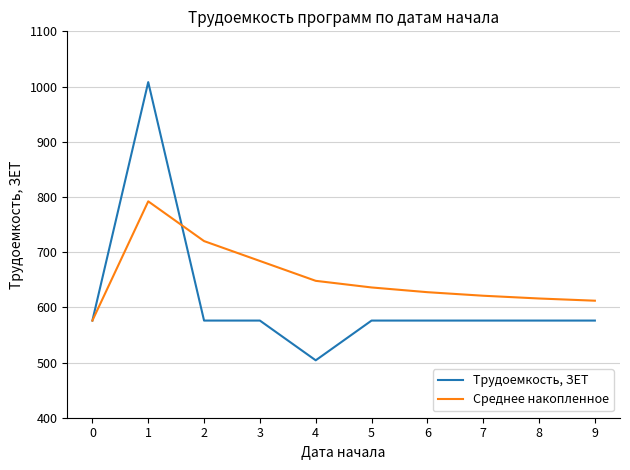

Is this an area chart (filled region under the line)?

No